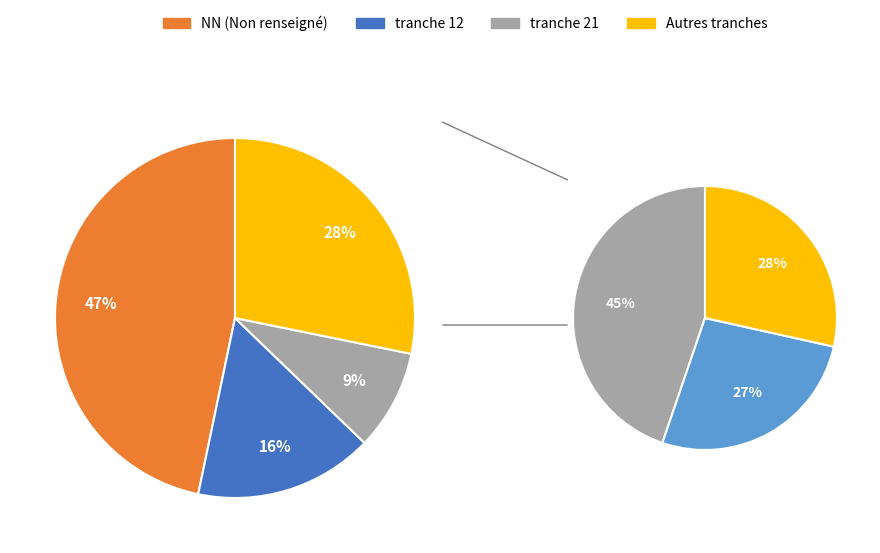

Does 12 account for over 50% of the chart?

No